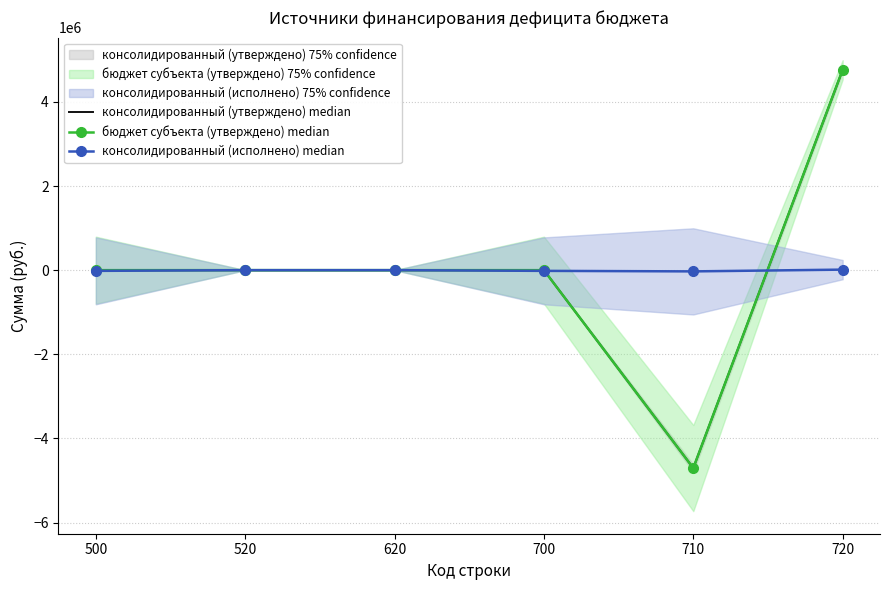

Is this an area chart (filled region under the line)?

No